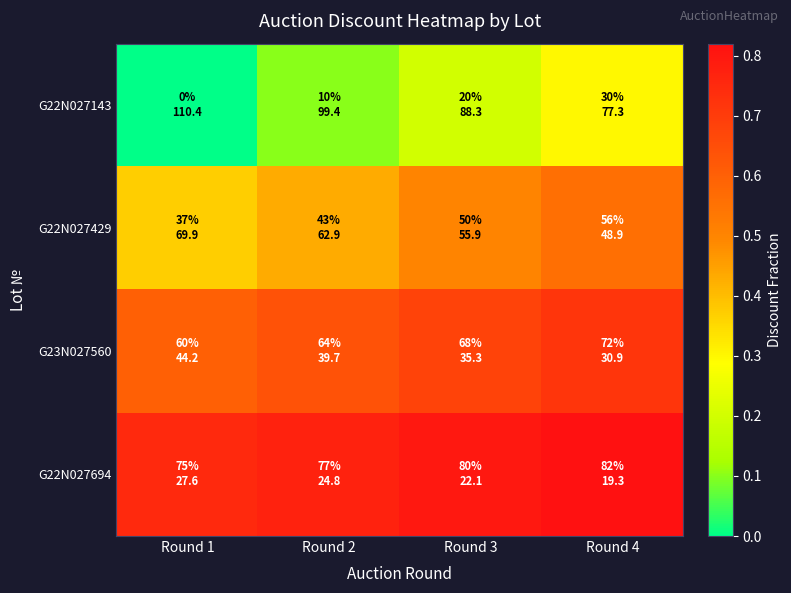

Count the number of categories in the chart.

4